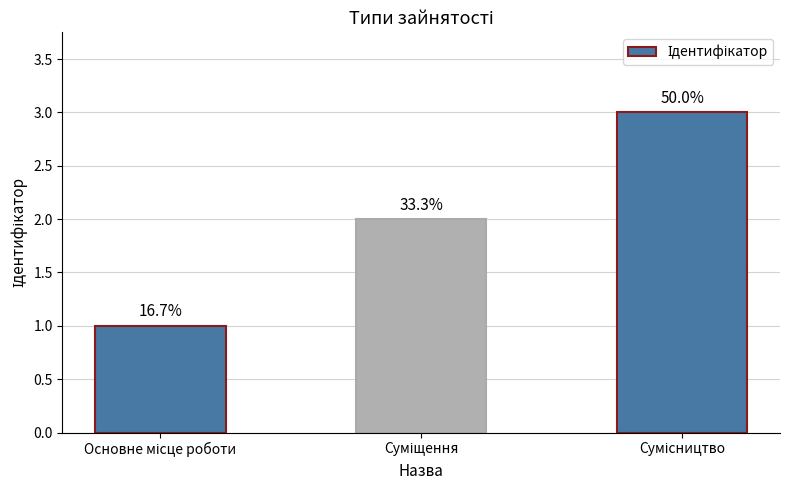

Which label corresponds to the smallest value in the chart?

Основне місце роботи